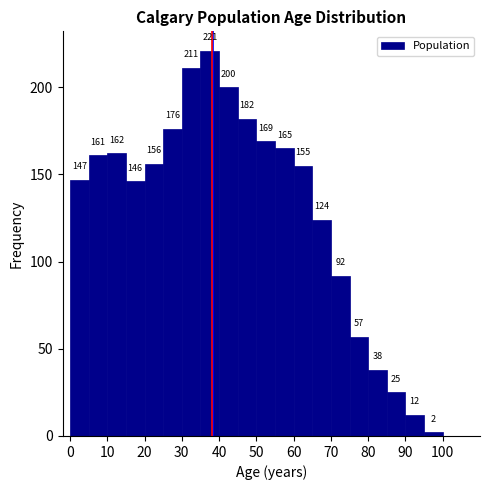

Over which range of the x-axis is the bar tallest?

35 to 40